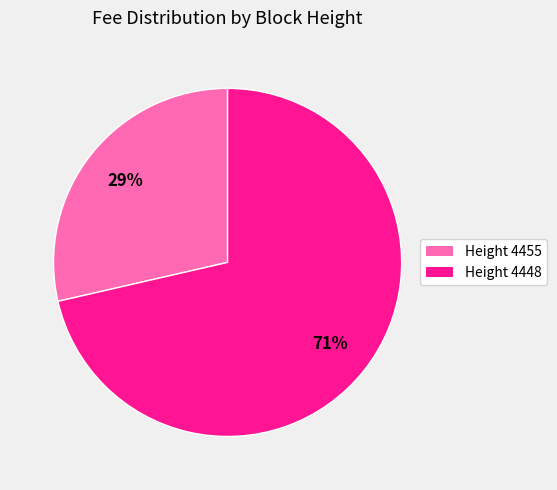

To the nearest percent, what is the average slice percentage?

50%